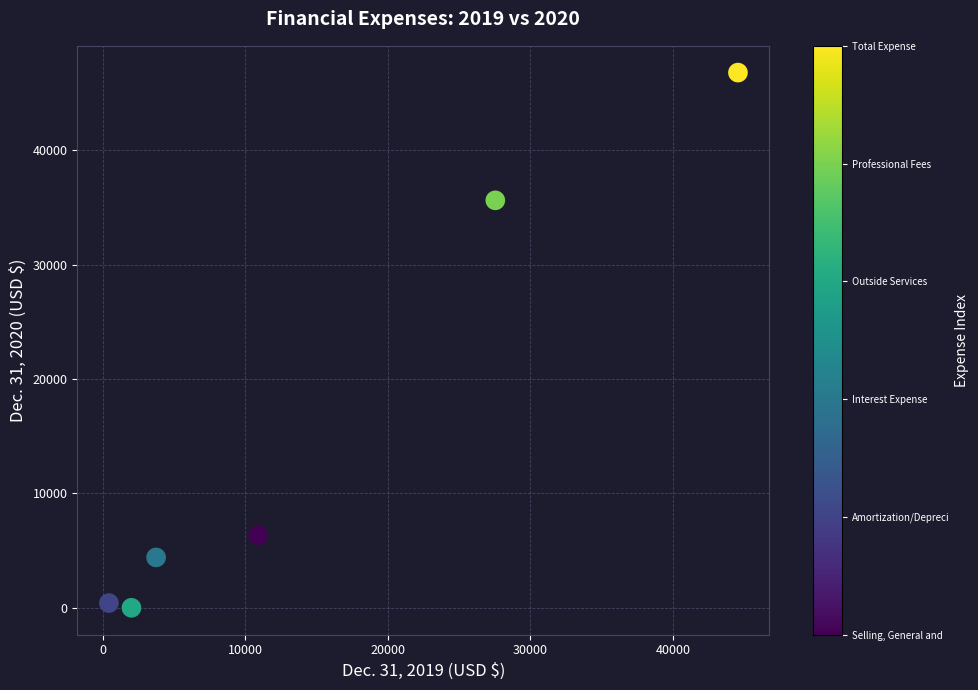

What is the average Y value?

15602